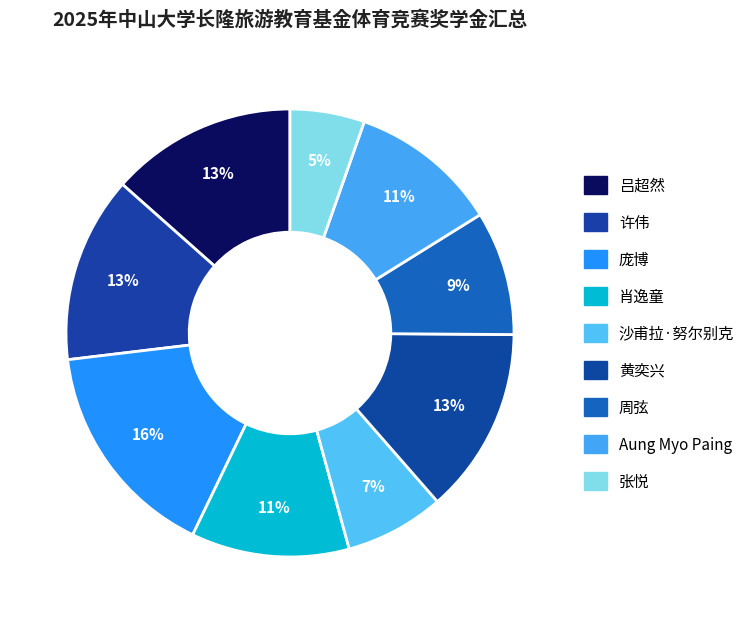

Rank the categories by value from lowest to highest.

张悦, 沙甫拉·努尔别克, 周弦, Aung Myo Paing, 肖逸童, 吕超然, 许伟, 黄奕兴, 庞博